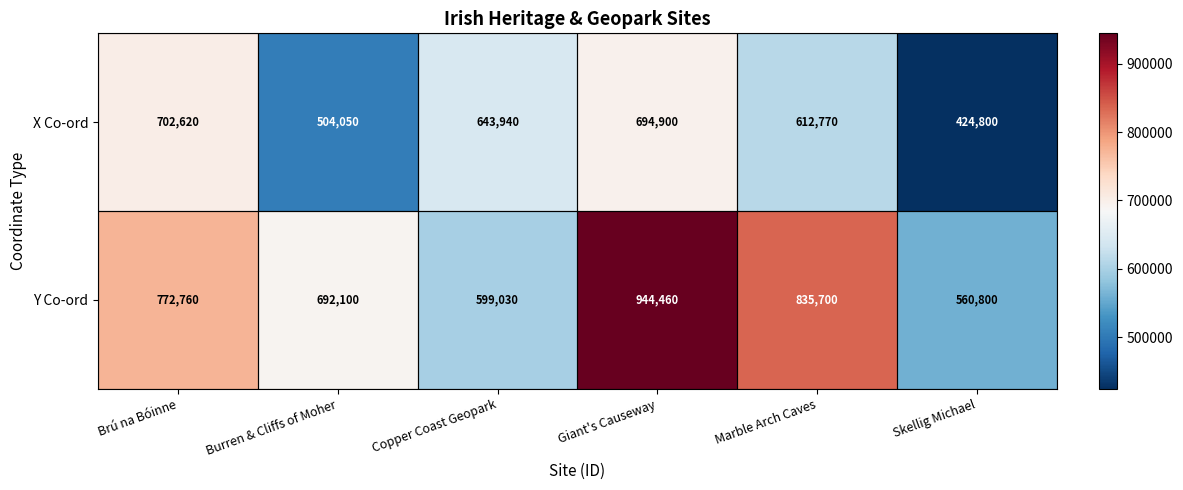

What is the difference between the highest and lowest values at Brú na Bóinne?

70140